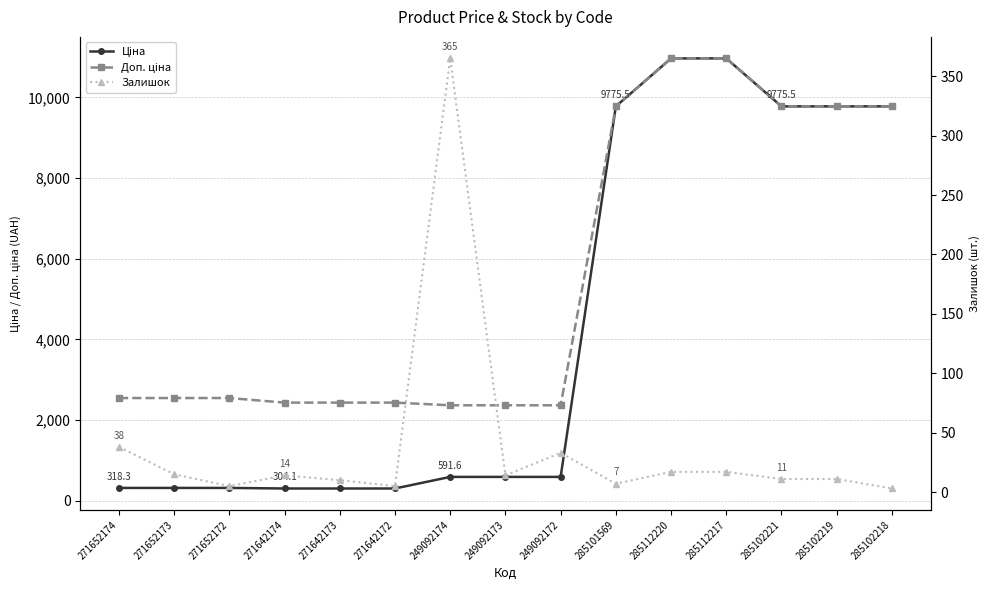

What is the average value of the Залишок series?

37.7